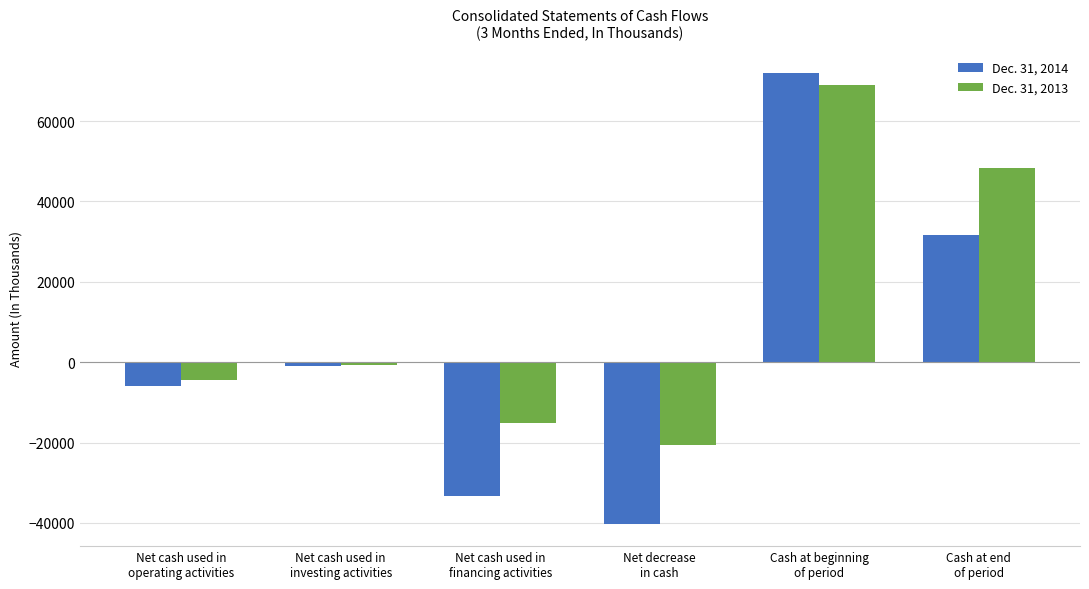

Which series has the widest spread of values?

Dec. 31, 2014